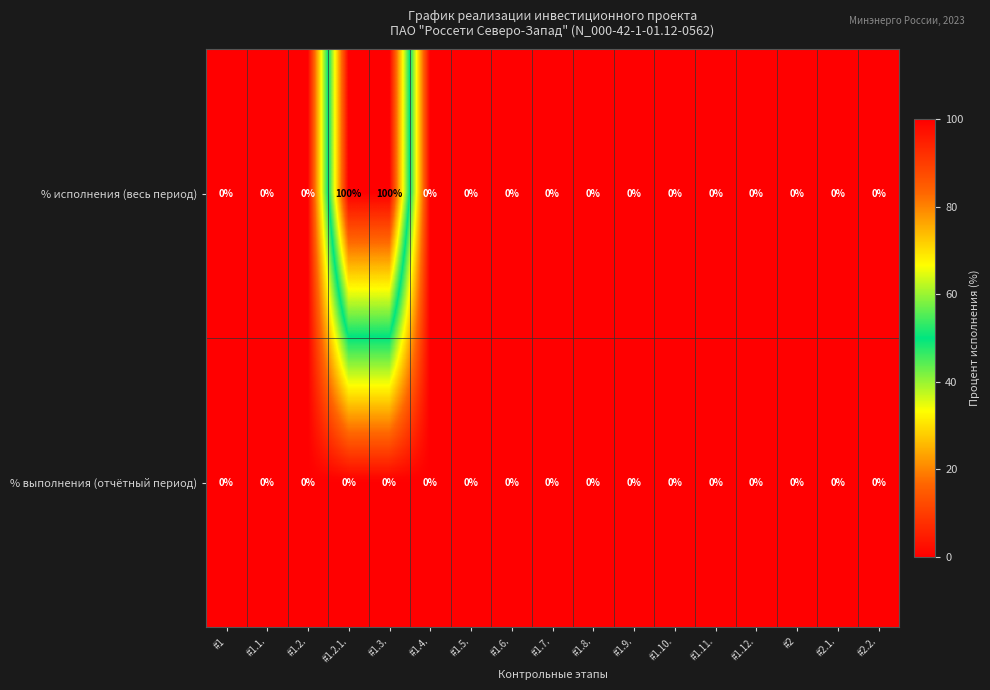

Which series has the largest total across all categories?

% исполнения (весь период)